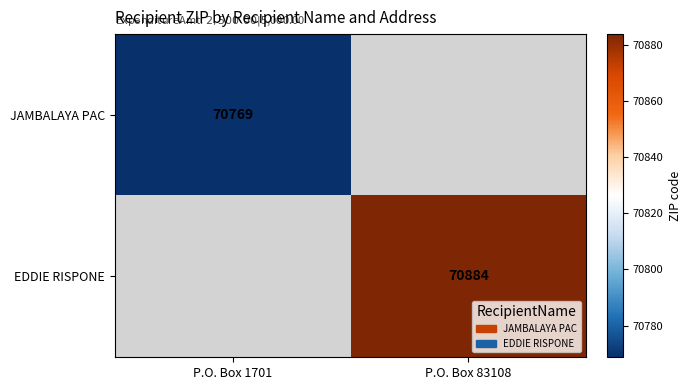

The value of EDDIE RISPONE at P.O. Box 83108 is 70884. True or false?

True